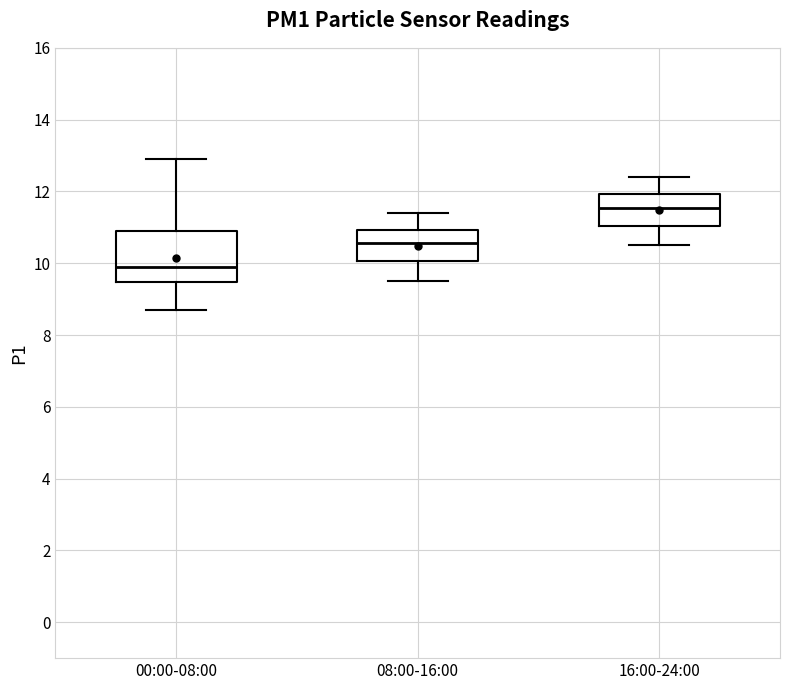

Where is the upper edge of the box for 00:00-08:00 on the y-axis? The values are not printed on the chart, so give them approximately, as read against the axis.

11.0